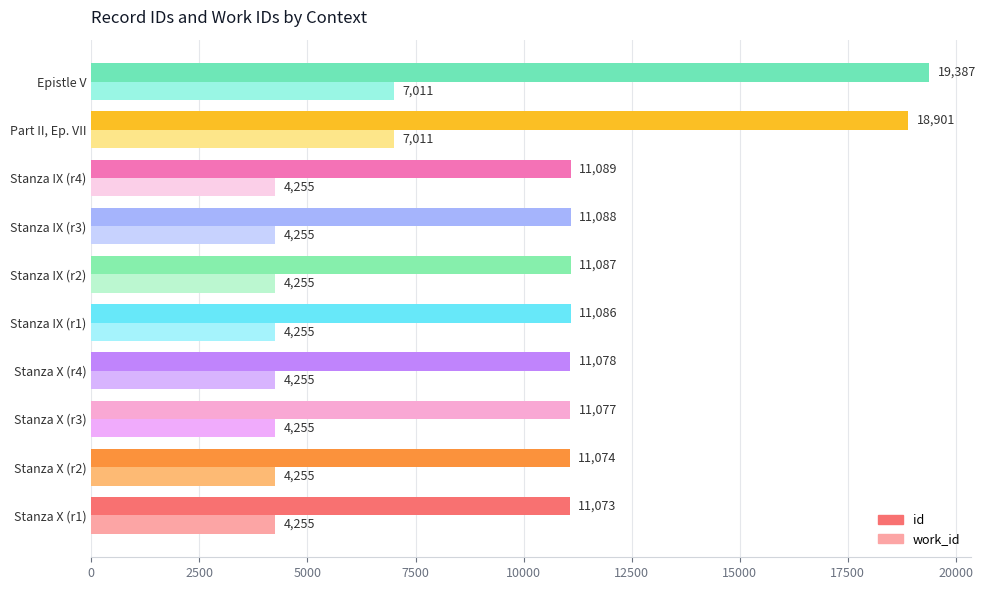

True or false: id has a value of 16499 at Stanza X (r1).

False